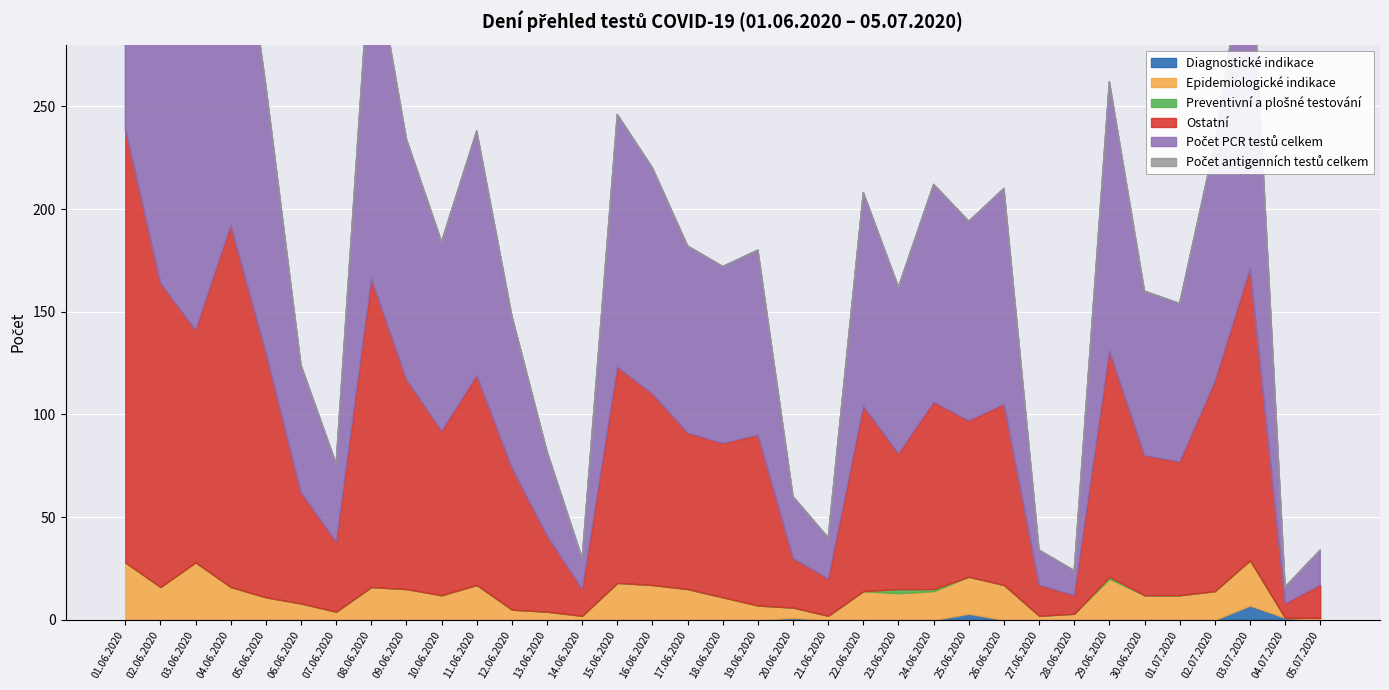

How many lines are shown in the chart?

6